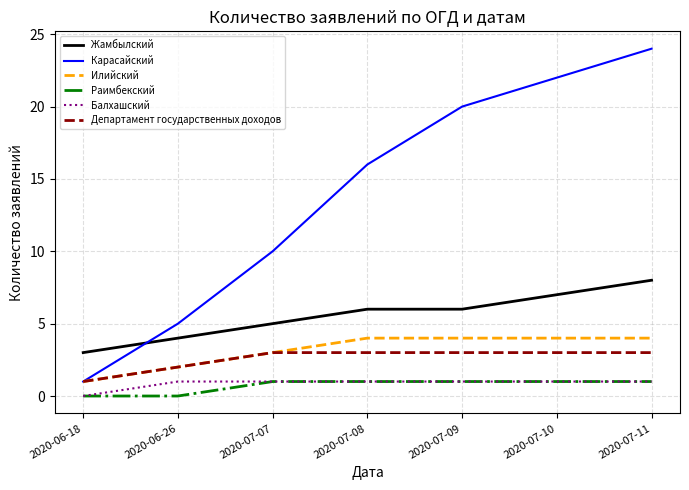

Is it true that Илийский equals 6 at 2020-07-09?

False